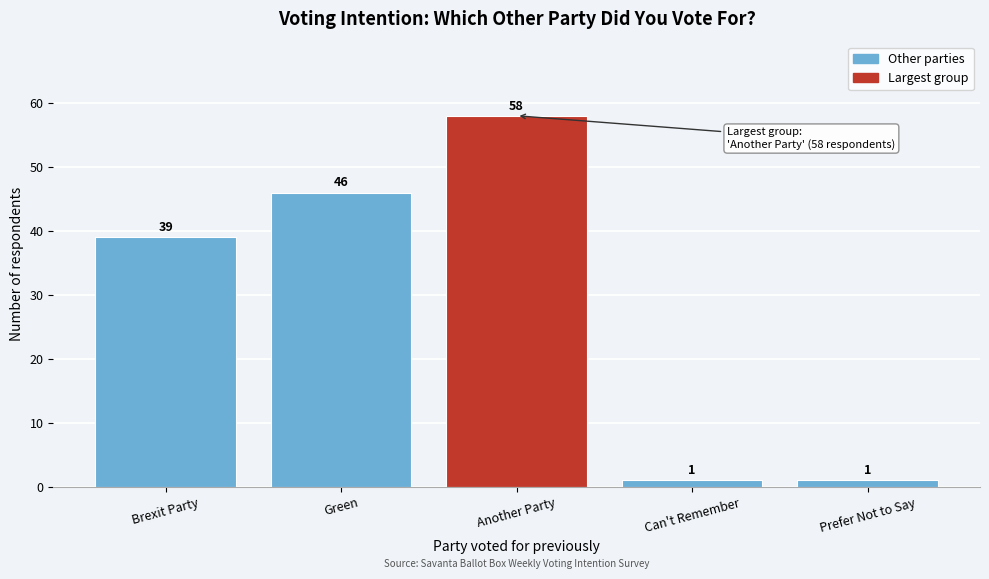

Reading left to right, list all the values displayed in this chart.

39	46	58	1	1